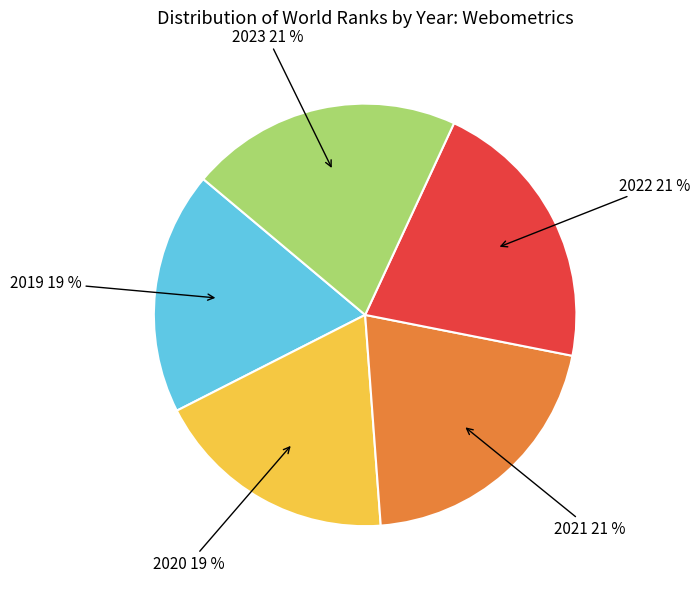

Is there a majority slice in this chart?

No